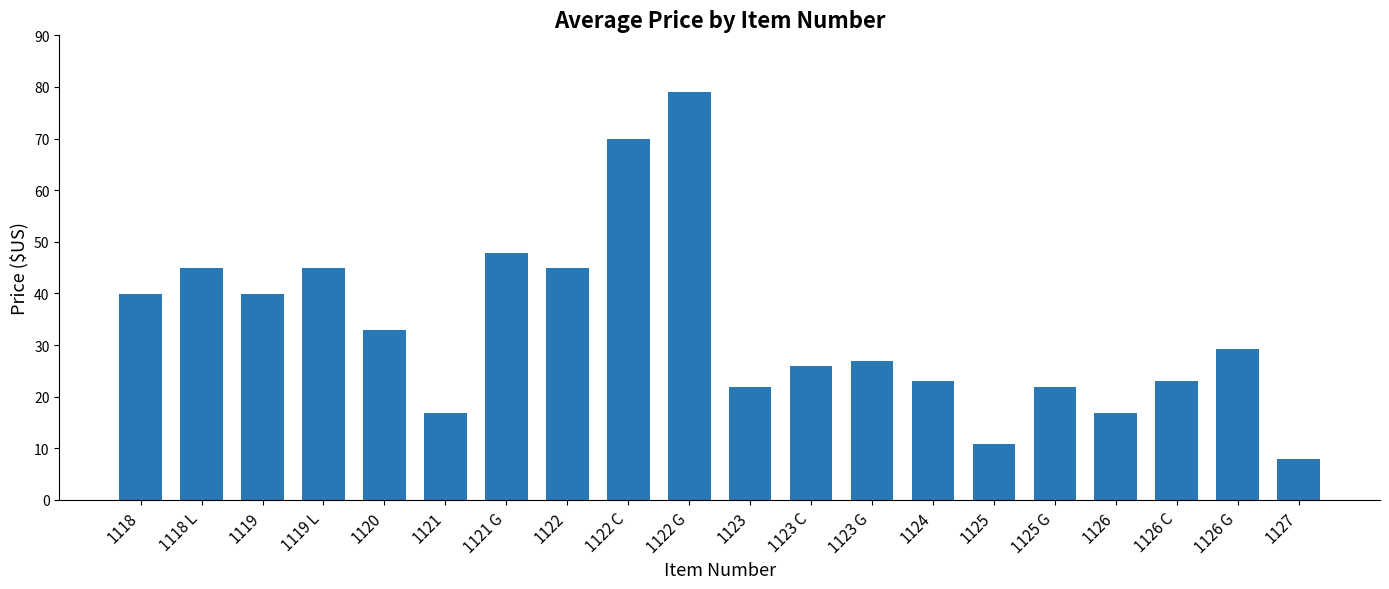

Which has a higher value, 1126 C or 1120?

1120